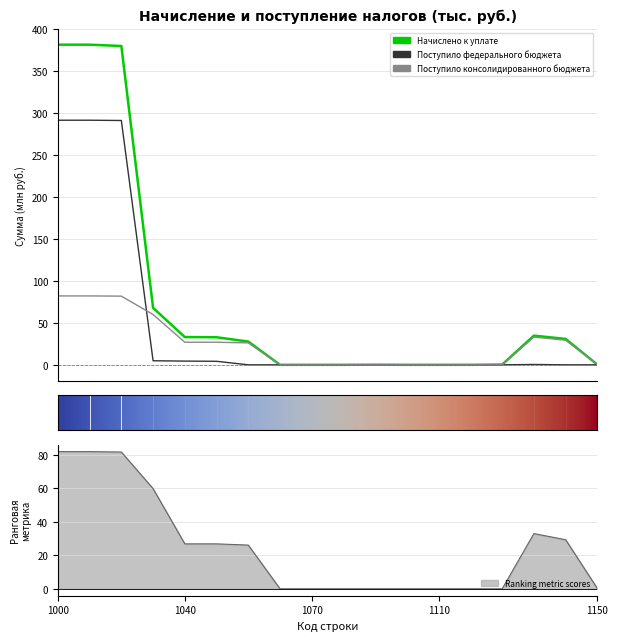

True or false: Начислено к уплате and Поступило федерального бюджета cross at least once.

False